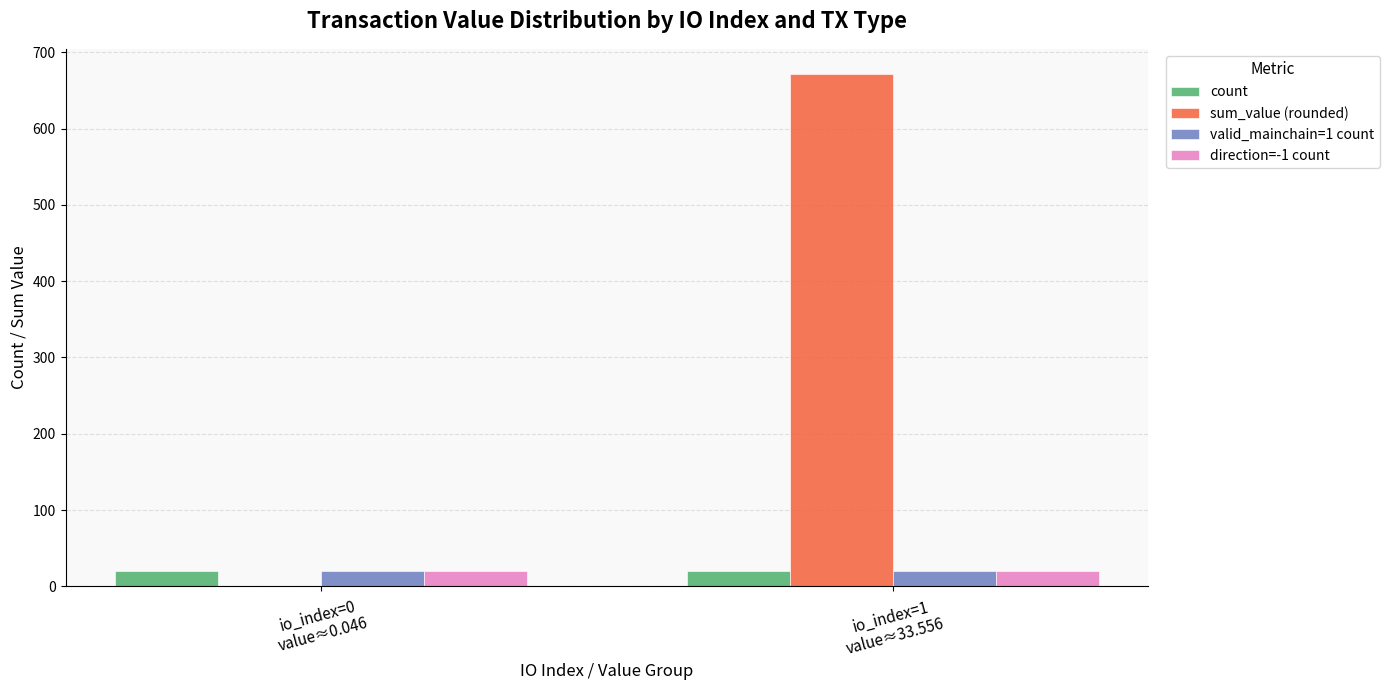

Is the value of count at io_index=1
value≈33.556 greater than the value of sum_value (rounded) at io_index=0
value≈0.046?

Yes